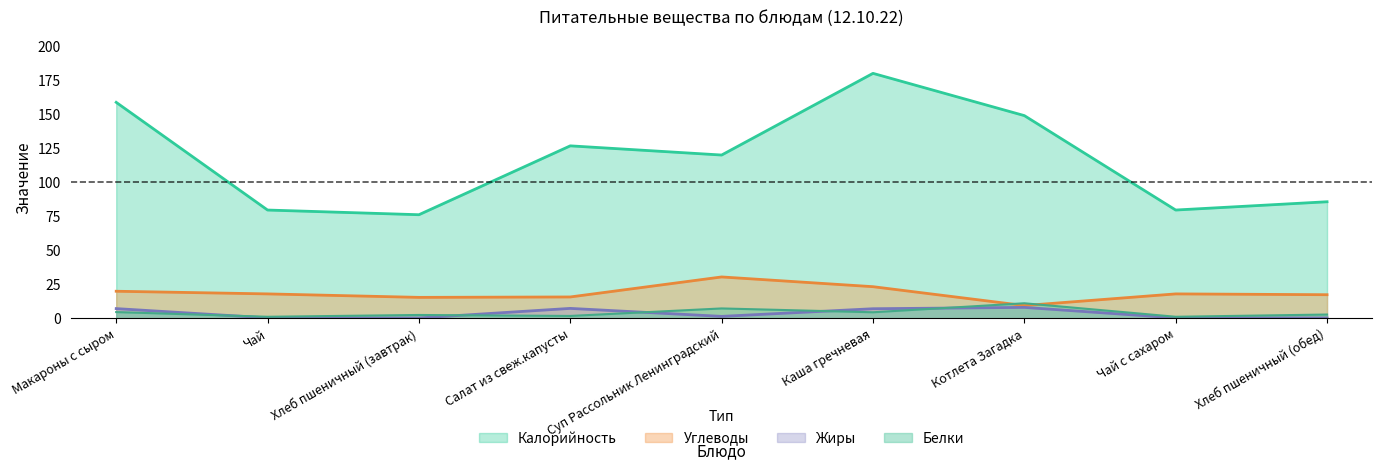

True or false: Жиры has a value of 0.4 at Чай с сахаром.

True